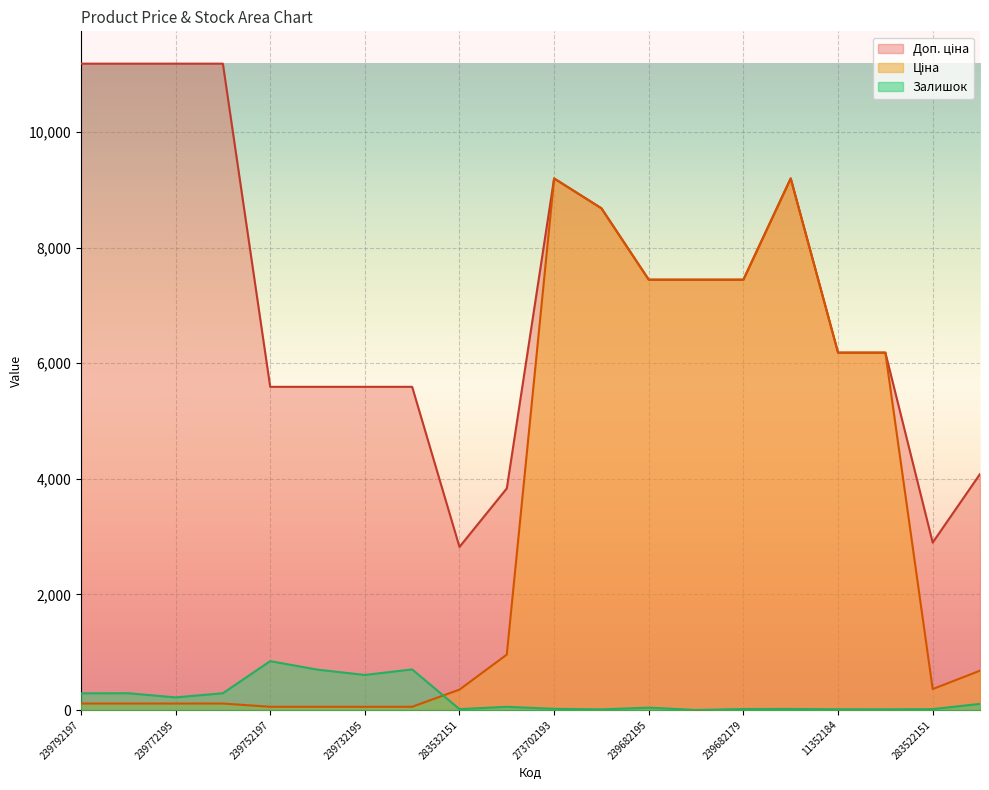

Which series has the largest range (max minus min)?

Ціна